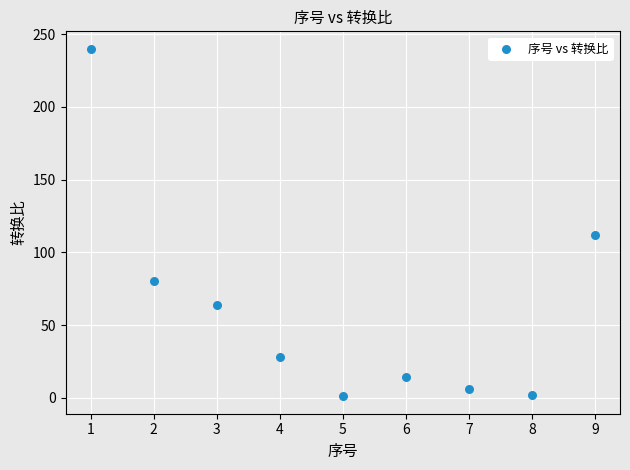

What is the average Y value?

61